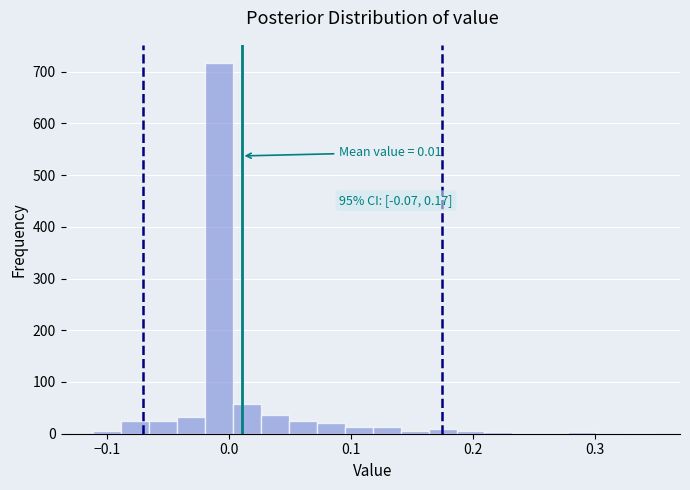

Read against the x-axis, roughly where is the centre of the tallest bar?

-0.01